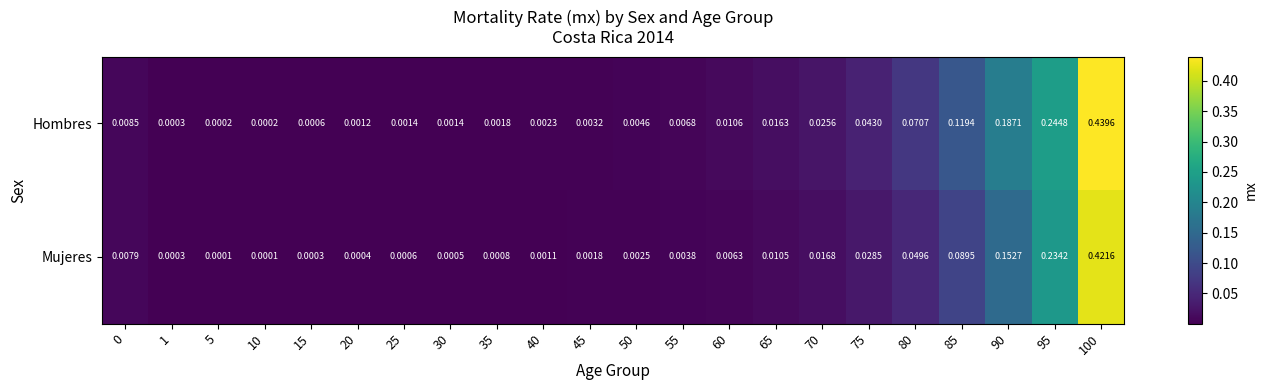

Is the value of Mujeres at 95 greater than the value of Hombres at 80?

Yes